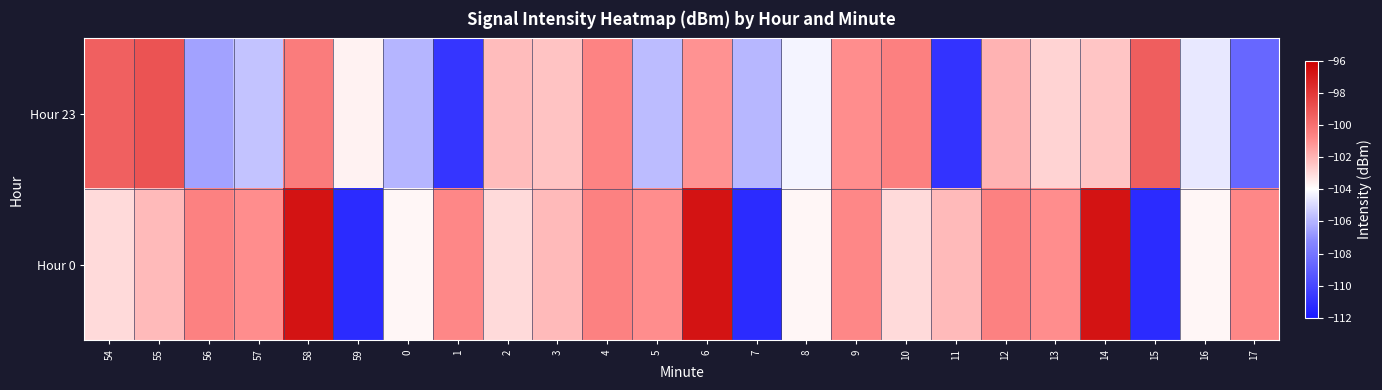

What is the minimum value shown in the chart?

-111.2